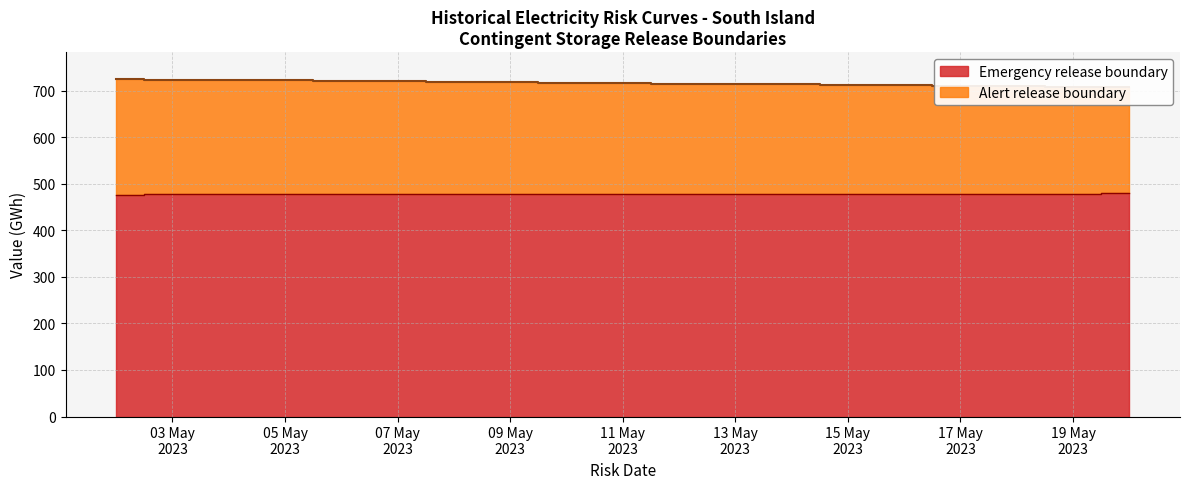

Reading left to right, what are all the values shown in this chart?

Alert release boundary: 724.7	723.7	722.8	721.8	720.9	719.9	719.0	718.0	717.0	716.1	715.1	714.2	713.2	712.3	711.3	710.4	709.4	708.5	707.5
Emergency release boundary: 476.7	476.9	477.0	477.1	477.3	477.4	477.5	477.7	477.8	478.0	478.1	478.2	478.4	478.5	478.6	478.8	478.9	479.0	479.2